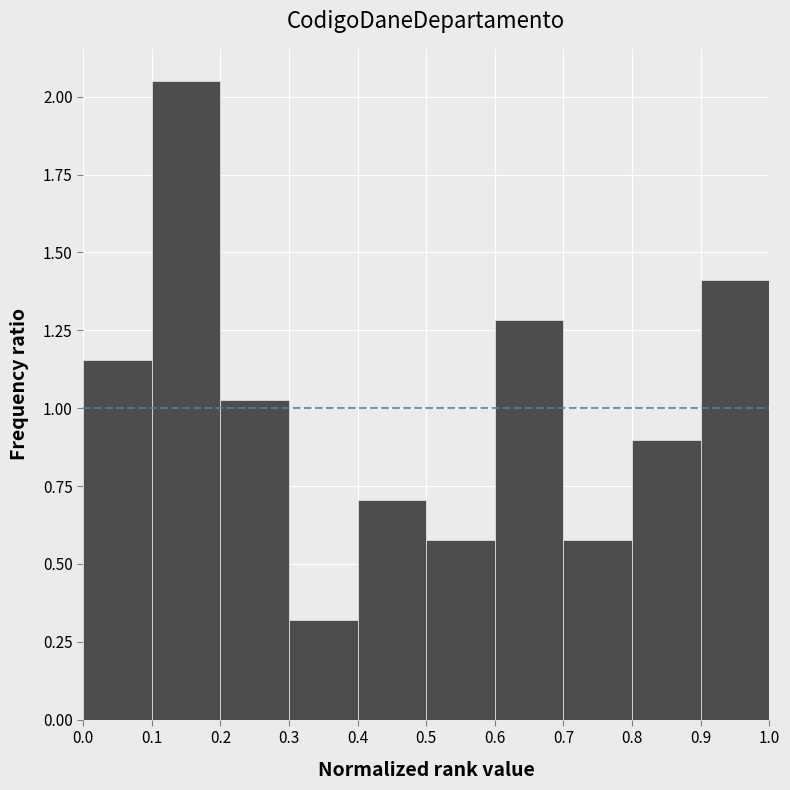

Reading left to right, transcribe this chart: for each bar, give the range it covers on the x-axis and its height. The values are not printed on the chart, so give them approximately, as read against the axis.

0.0 to 0.1: 1.15
0.1 to 0.2: 2.05
0.2 to 0.3: 1.05
0.3 to 0.4: 0.30
0.4 to 0.5: 0.70
0.5 to 0.6: 0.60
0.6 to 0.7: 1.30
0.7 to 0.8: 0.60
0.8 to 0.9: 0.90
0.9 to 1.0: 1.40